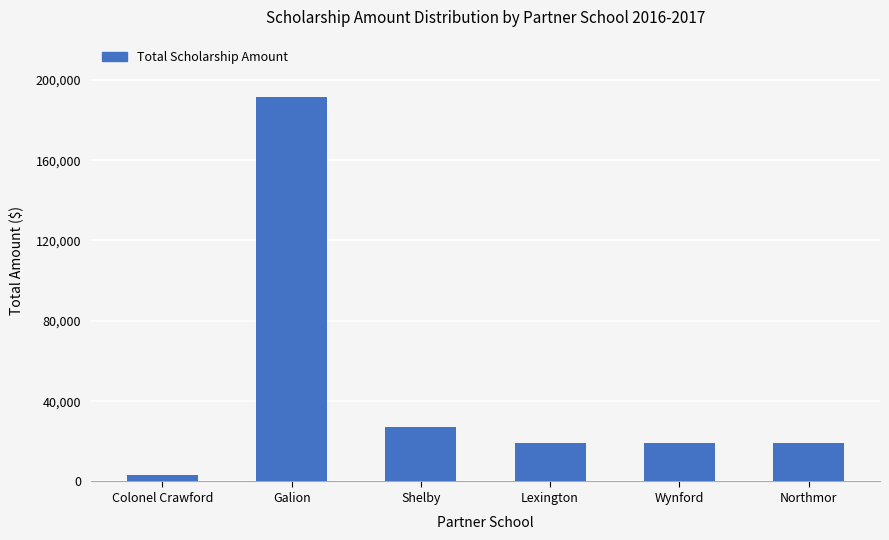

Between Shelby and Northmor, which is larger?

Shelby